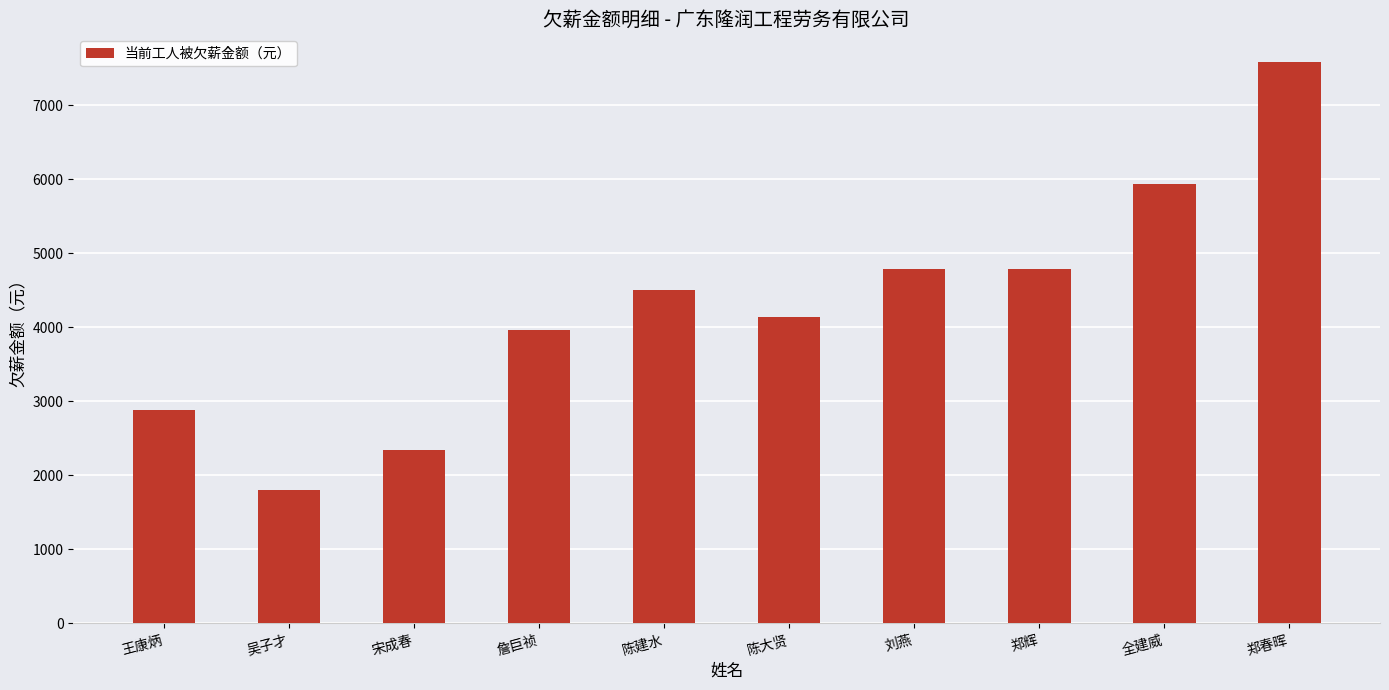

What is the sum of the values at 陈建水 and 詹巨祯?

8460